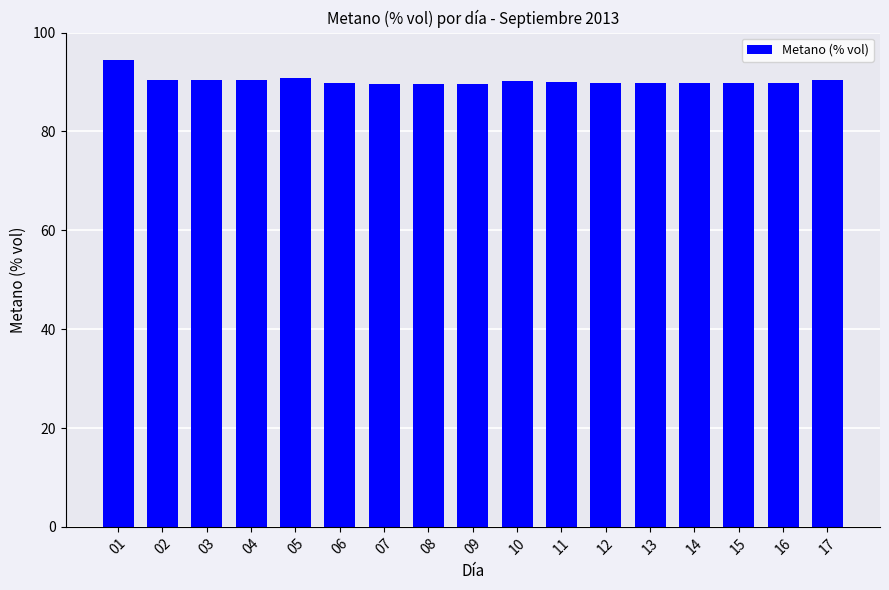

Which label corresponds to the largest value in the chart?

01